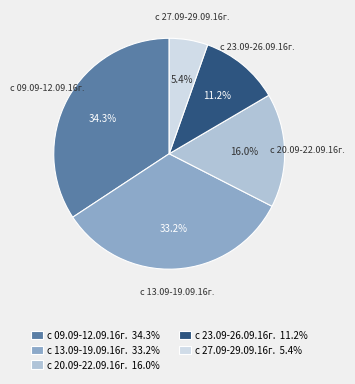

True or false: с 27.09-29.09.16г. accounts for 5% of the total.

True